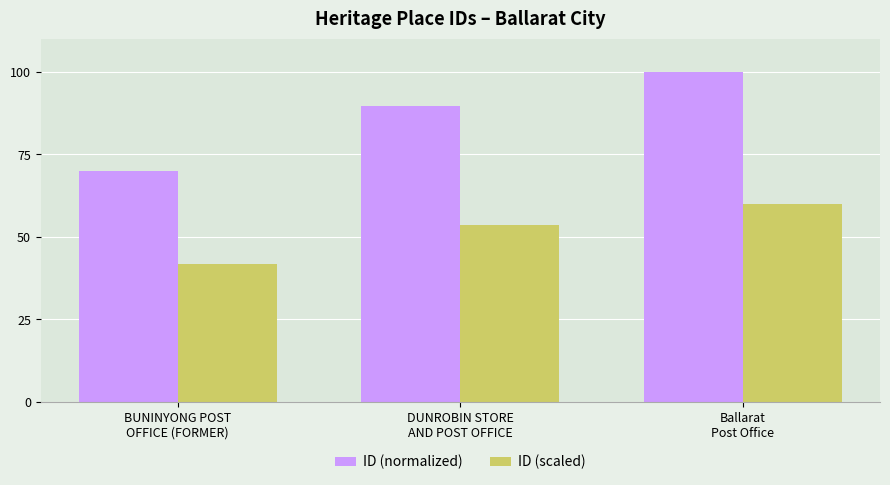

Where does the ID (scaled) series first go above 53?

DUNROBIN STORE
AND POST OFFICE